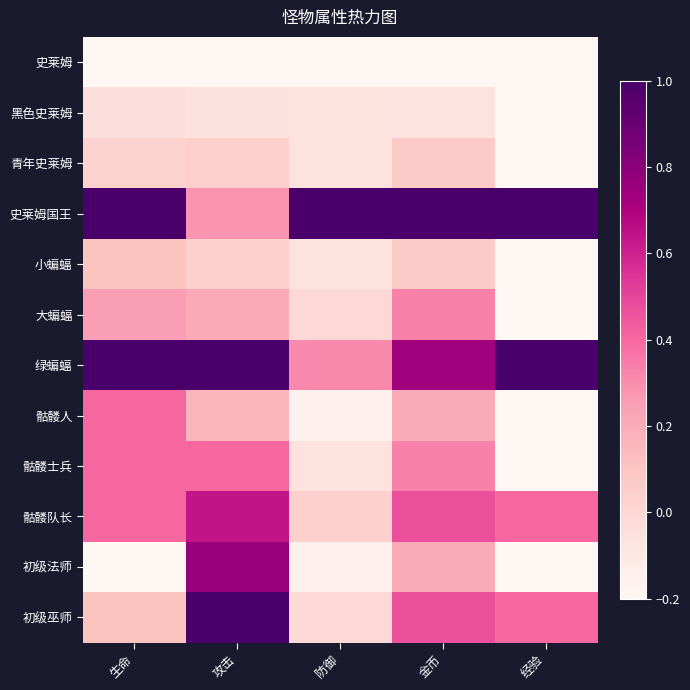

Reading right to left, extract all data points from this chart.

史莱姆: 经验=-0.2	金币=-0.2	防御=-0.2	攻击=-0.2	生命=-0.2
黑色史莱姆: 经验=-0.2	金币=-0.1	防御=-0.1	攻击=-0.1	生命=-0.1
青年史莱姆: 经验=-0.2	金币=0.1	防御=-0.1	攻击=0.0	生命=0.0
史莱姆国王: 经验=1.0	金币=1.0	防御=1.0	攻击=0.3	生命=1.0
小蝙蝠: 经验=-0.2	金币=0.1	防御=-0.1	攻击=0.0	生命=0.1
大蝙蝠: 经验=-0.2	金币=0.3	防御=-0.0	攻击=0.2	生命=0.2
绿蝙蝠: 经验=1.0	金币=0.7	防御=0.3	攻击=1.0	生命=1.0
骷髅人: 经验=-0.2	金币=0.2	防御=-0.2	攻击=0.2	生命=0.4
骷髅士兵: 经验=-0.2	金币=0.3	防御=-0.1	攻击=0.4	生命=0.4
骷髅队长: 经验=0.4	金币=0.5	防御=0.0	攻击=0.6	生命=0.4
初级法师: 经验=-0.2	金币=0.2	防御=-0.2	攻击=0.8	生命=-0.2
初级巫师: 经验=0.4	金币=0.5	防御=-0.0	攻击=1.0	生命=0.1